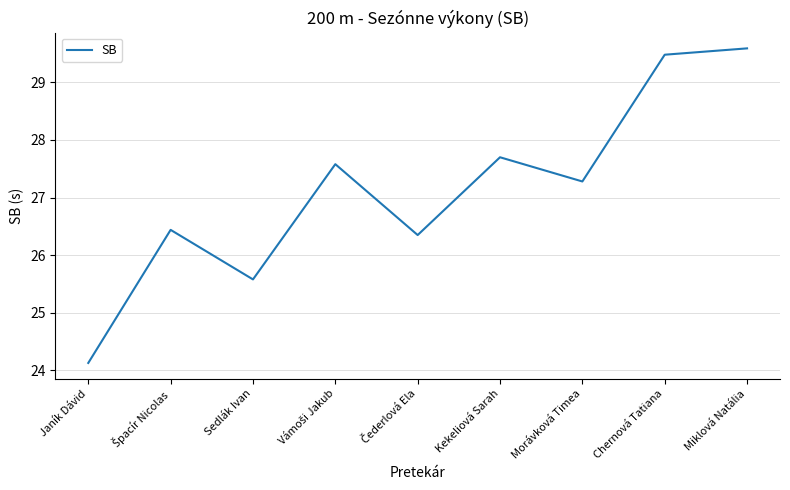

What is the difference between the maximum and minimum values?

5.5